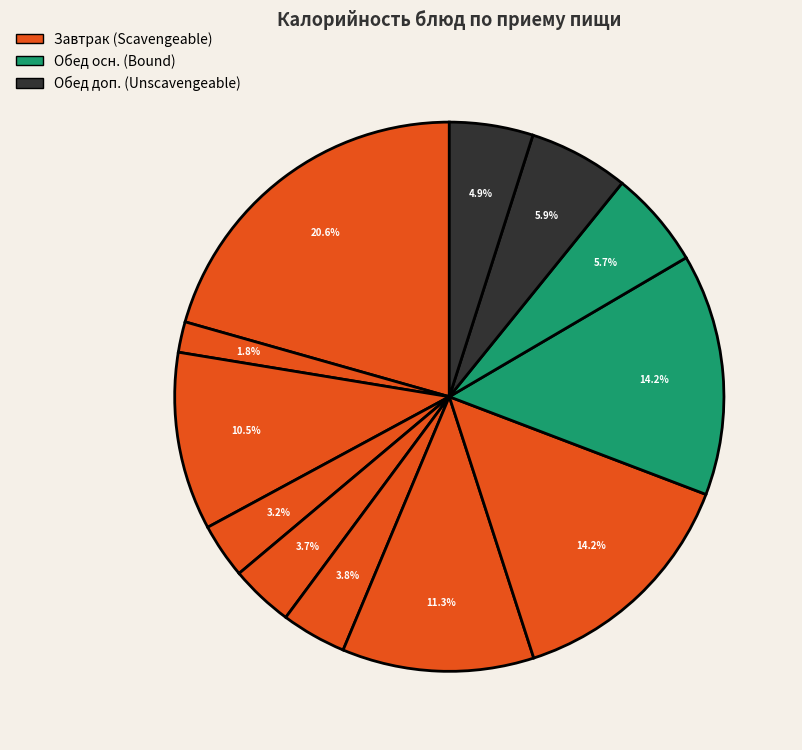

Rank the categories by value from highest to lowest.

Каша вязкая молочная овсяная, Говядина тушеная, Капуста тушеная, Суп с рыбными консервами, Батон с сыром, Хлеб пшеничный, Компот из изюма, Хлеб ржано-пшеничный, Салат из свеклы отварной, Яблоко, Повидло абрикосовое, Чай с сахаром